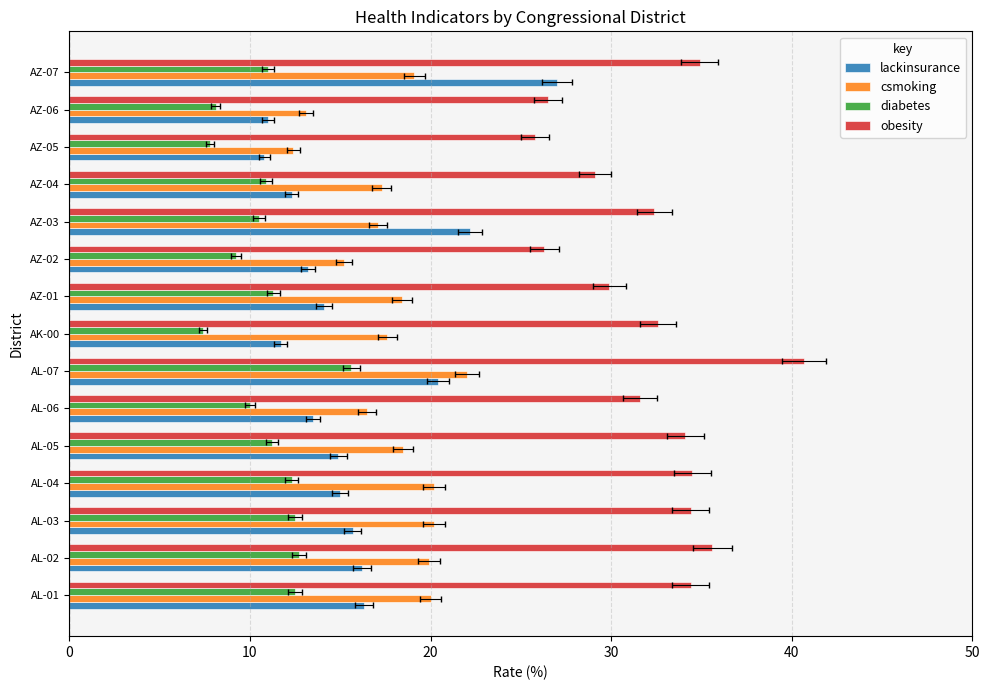

The value of csmoking at 14 is 6.6. True or false?

False